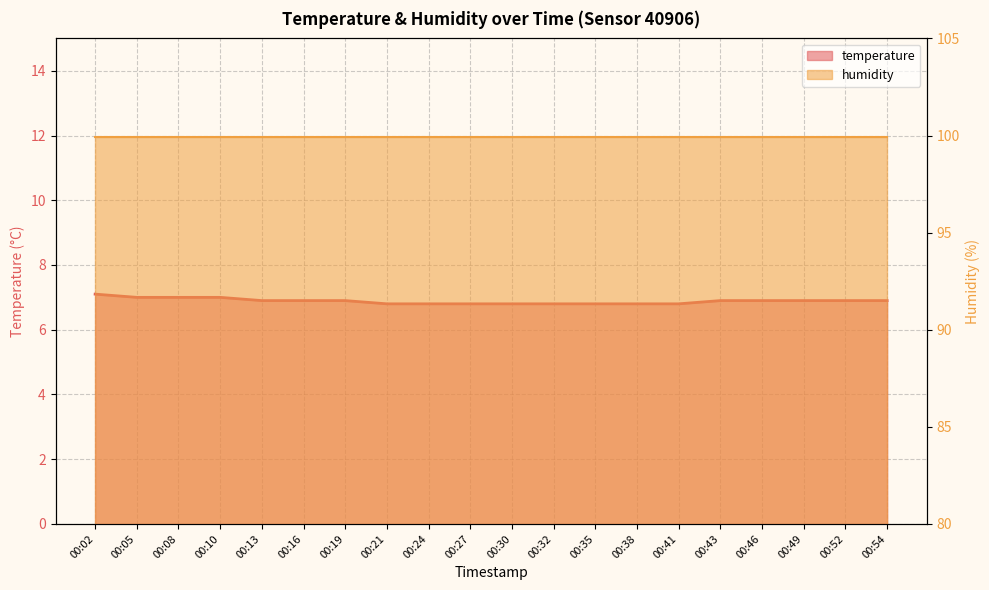

What is the value of the 4th point from the left?

7.0